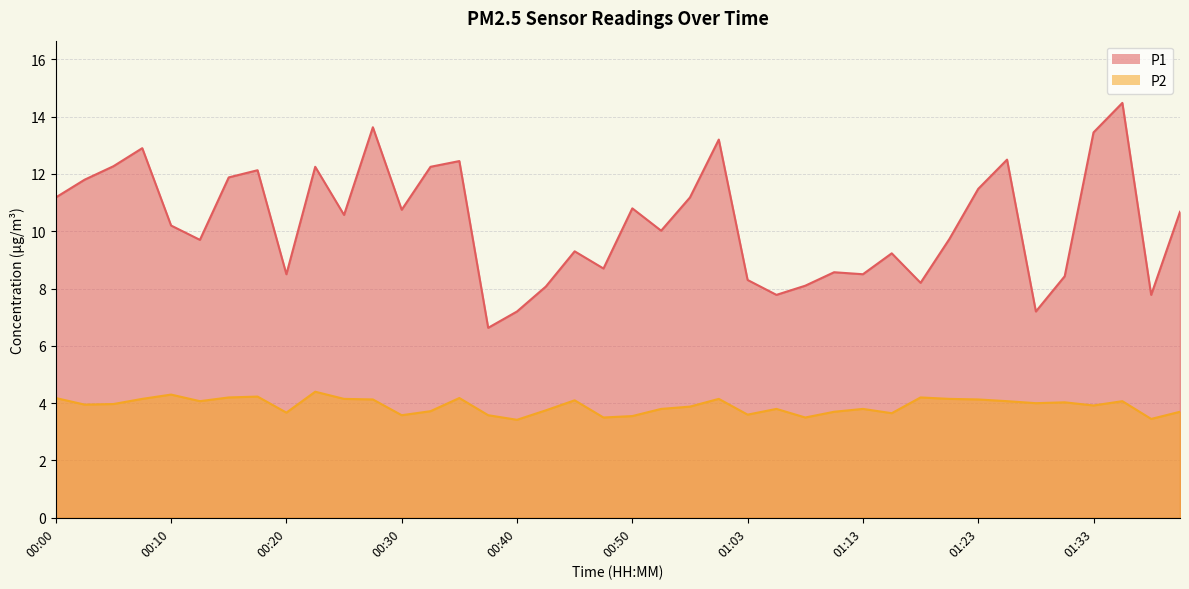

True or false: P2 and P1 cross at least once.

False